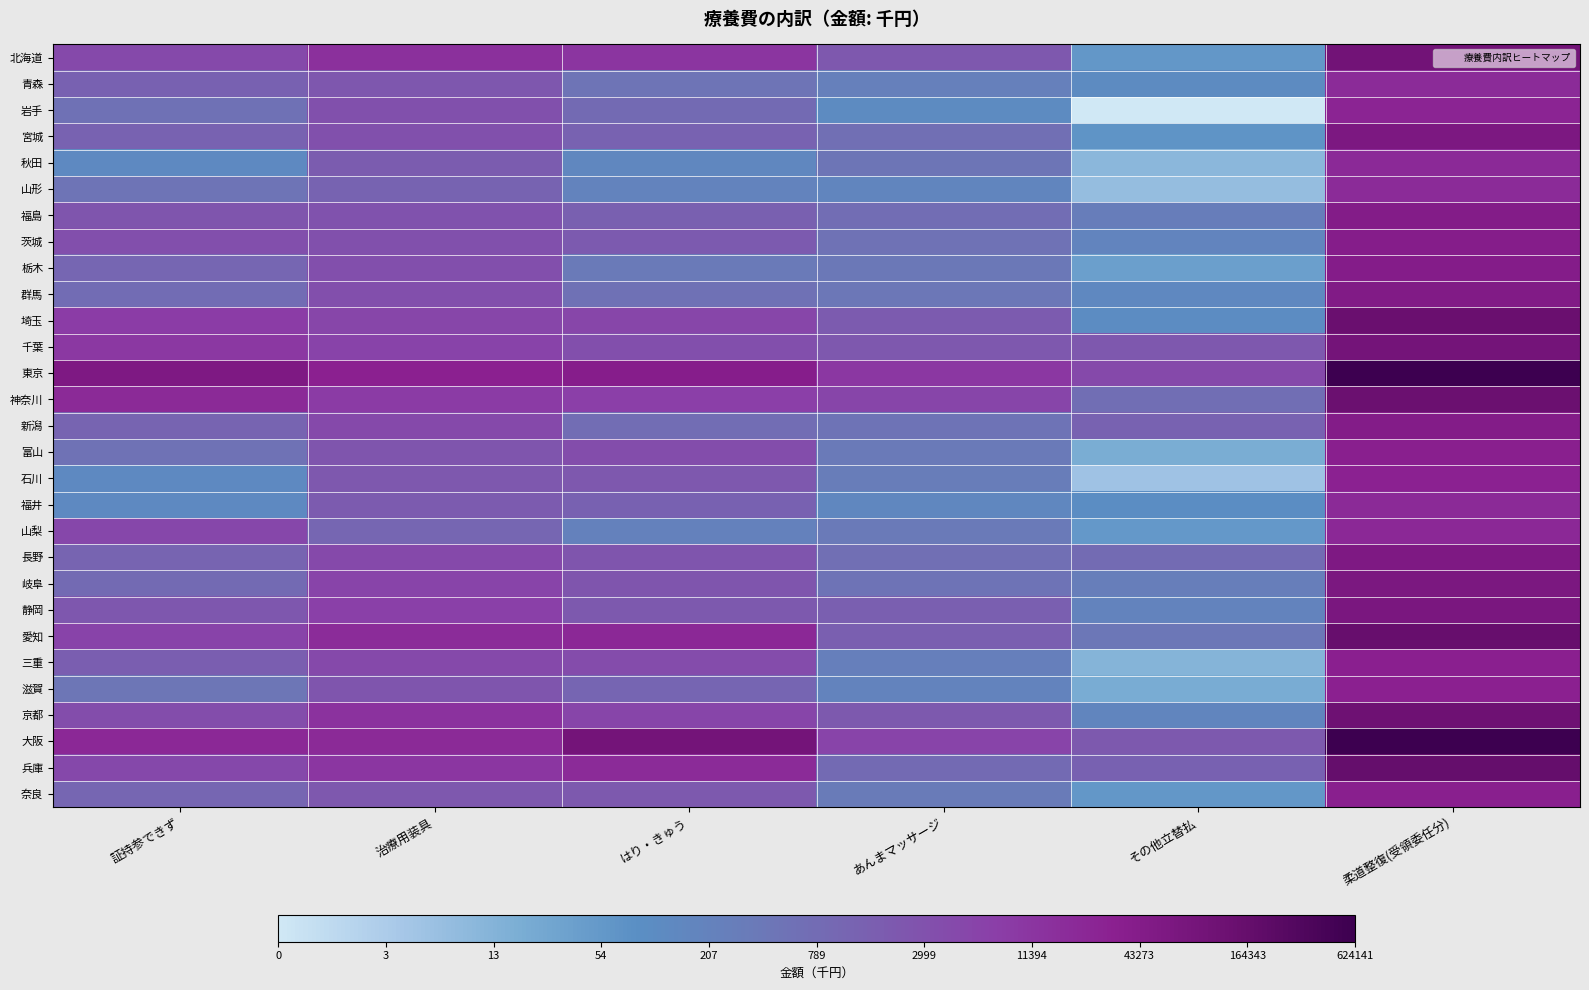

Reading right to left, extract all data points from this chart.

北海道: 柔道整復(受領委任分)=11.5	その他立替払=4.0	あんまマッサージ=7.7	はり・きゅう=9.4	治療用装具=9.6	証持参できず=8.4
青森: 柔道整復(受領委任分)=9.8	その他立替払=4.7	あんまマッサージ=5.5	はり・きゅう=6.2	治療用装具=7.7	証持参できず=7.2
岩手: 柔道整復(受領委任分)=10.1	その他立替払=0.0	あんまマッサージ=4.7	はり・きゅう=6.7	治療用装具=8.1	証持参できず=6.4
宮城: 柔道整復(受領委任分)=11.0	その他立替払=4.2	あんまマッサージ=6.5	はり・きゅう=7.1	治療用装具=8.0	証持参できず=7.2
秋田: 柔道整復(受領委任分)=9.9	その他立替払=2.4	あんまマッサージ=6.2	はり・きゅう=5.0	治療用装具=7.5	証持参できず=4.8
山形: 柔道整復(受領委任分)=9.8	その他立替払=2.1	あんまマッサージ=5.1	はり・きゅう=5.3	治療用装具=7.1	証持参できず=6.2
福島: 柔道整復(受領委任分)=10.7	その他立替払=5.7	あんまマッサージ=6.6	はり・きゅう=7.3	治療用装具=7.9	証持参できず=7.8
茨城: 柔道整復(受領委任分)=10.6	その他立替払=5.2	あんまマッサージ=6.3	はり・きゅう=7.6	治療用装具=8.1	証持参できず=8.1
栃木: 柔道整復(受領委任分)=10.6	その他立替払=3.7	あんまマッサージ=6.0	はり・きゅう=5.8	治療用装具=8.1	証持参できず=7.0
群馬: 柔道整復(受領委任分)=10.8	その他立替払=4.9	あんまマッサージ=6.1	はり・きゅう=6.4	治療用装具=8.1	証持参できず=6.6
埼玉: 柔道整復(受領委任分)=11.8	その他立替払=4.7	あんまマッサージ=7.6	はり・きゅう=8.5	治療用装具=8.5	証持参できず=9.0
千葉: 柔道整復(受領委任分)=11.4	その他立替払=7.7	あんまマッサージ=7.7	はり・きゅう=8.1	治療用装具=8.7	証持参できず=9.2
東京: 柔道整復(受領委任分)=13.3	その他立替払=8.4	あんまマッサージ=9.3	はり・きゅう=10.5	治療用装具=10.3	証持参できず=10.9
神奈川: 柔道整復(受領委任分)=11.8	その他立替払=6.5	あんまマッサージ=8.6	はり・きゅう=8.9	治療用装具=9.0	証持参できず=9.9
新潟: 柔道整復(受領委任分)=10.7	その他立替払=7.1	あんまマッサージ=6.3	はり・きゅう=6.6	治療用装具=8.4	証持参できず=7.0
富山: 柔道整復(受領委任分)=10.4	その他立替払=3.0	あんまマッサージ=5.9	はり・きゅう=8.2	治療用装具=7.8	証持参できず=6.3
石川: 柔道整復(受領委任分)=10.3	その他立替払=1.8	あんまマッサージ=5.7	はり・きゅう=7.7	治療用装具=7.7	証持参できず=4.8
福井: 柔道整復(受領委任分)=9.9	その他立替払=4.6	あんまマッサージ=5.0	はり・きゅう=7.2	治療用装具=7.5	証持参できず=4.8
山梨: 柔道整復(受領委任分)=10.0	その他立替払=4.0	あんまマッサージ=5.9	はり・きゅう=5.4	治療用装具=7.0	証持参できず=8.5
長野: 柔道整復(受領委任分)=10.9	その他立替払=6.7	あんまマッサージ=6.5	はり・きゅう=7.8	治療用装具=8.4	証持参できず=7.0
岐阜: 柔道整復(受領委任分)=11.1	その他立替払=5.6	あんまマッサージ=6.3	はり・きゅう=7.8	治療用装具=8.6	証持参できず=6.8
静岡: 柔道整復(受領委任分)=11.1	その他立替払=5.3	あんまマッサージ=7.3	はり・きゅう=7.6	治療用装具=8.8	証持参できず=7.7
愛知: 柔道整復(受領委任分)=12.0	その他立替払=6.1	あんまマッサージ=7.3	はり・きゅう=10.0	治療用装具=9.8	証持参できず=8.7
三重: 柔道整復(受領委任分)=10.4	その他立替払=2.6	あんまマッサージ=5.6	はり・きゅう=8.3	治療用装具=8.3	証持参できず=7.4
滋賀: 柔道整復(受領委任分)=10.3	その他立替払=3.1	あんまマッサージ=5.2	はり・きゅう=7.0	治療用装具=7.8	証持参できず=6.1
京都: 柔道整復(受領委任分)=11.7	その他立替払=5.1	あんまマッサージ=7.6	はり・きゅう=8.6	治療用装具=9.5	証持参できず=8.2
大阪: 柔道整復(受領委任分)=13.3	その他立替払=7.6	あんまマッサージ=8.7	はり・きゅう=11.4	治療用装具=9.9	証持参できず=10.0
兵庫: 柔道整復(受領委任分)=12.0	その他立替払=7.2	あんまマッサージ=6.7	はり・きゅう=9.8	治療用装具=9.3	証持参できず=8.4
奈良: 柔道整復(受領委任分)=10.4	その他立替払=4.0	あんまマッサージ=5.8	はり・きゅう=7.6	治療用装具=7.7	証持参できず=7.0